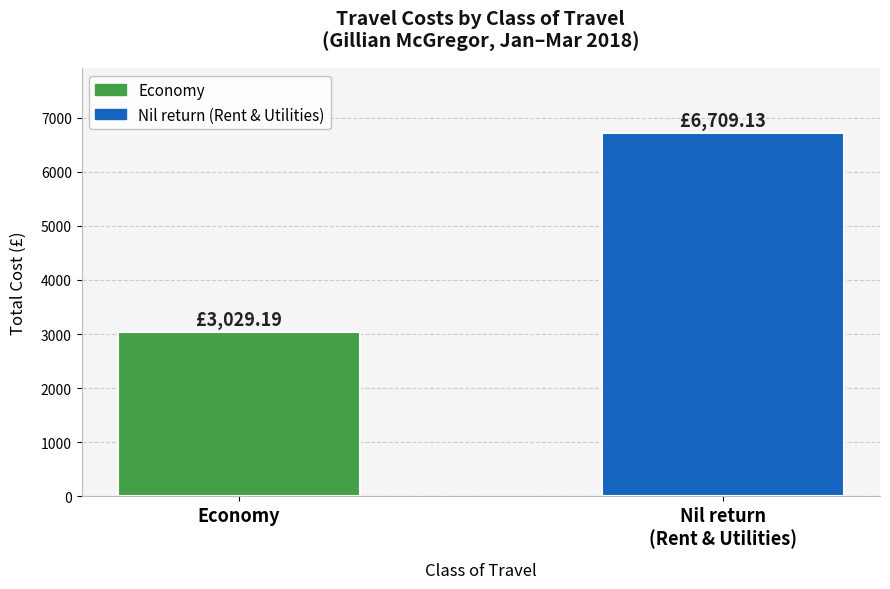

How many values are below 6709?

1